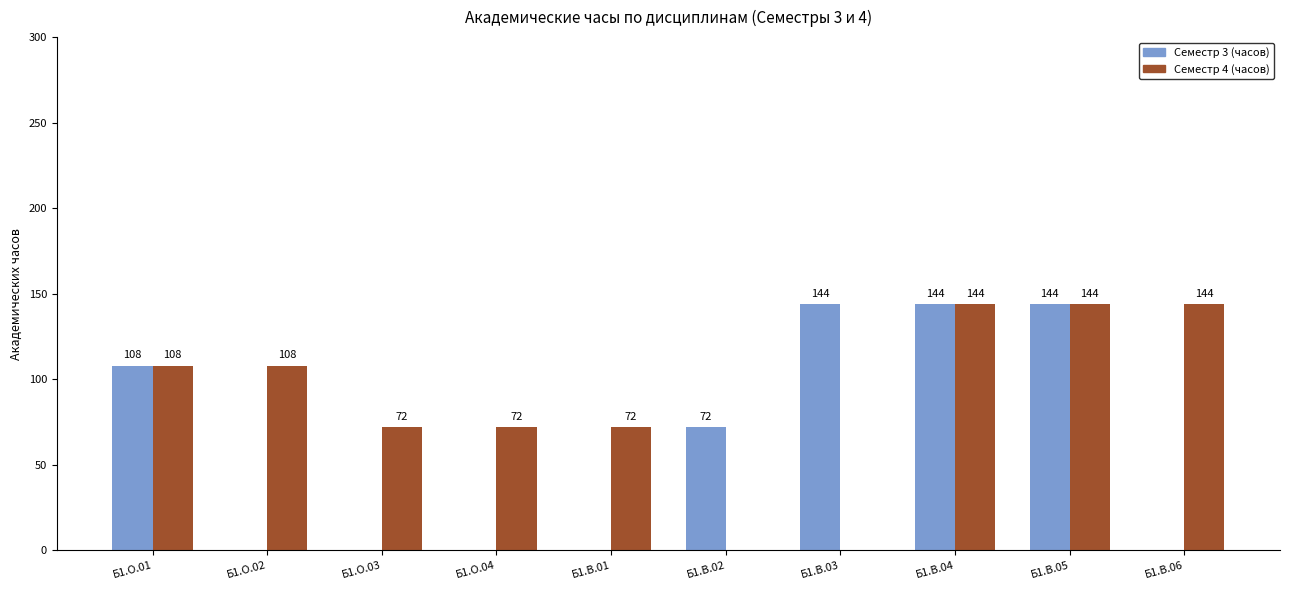

Reading left to right, transcribe all the data shown in this chart.

Семестр 3 (часов): 108	0	0	0	0	72	144	144	144	0
Семестр 4 (часов): 108	108	72	72	72	0	0	144	144	144